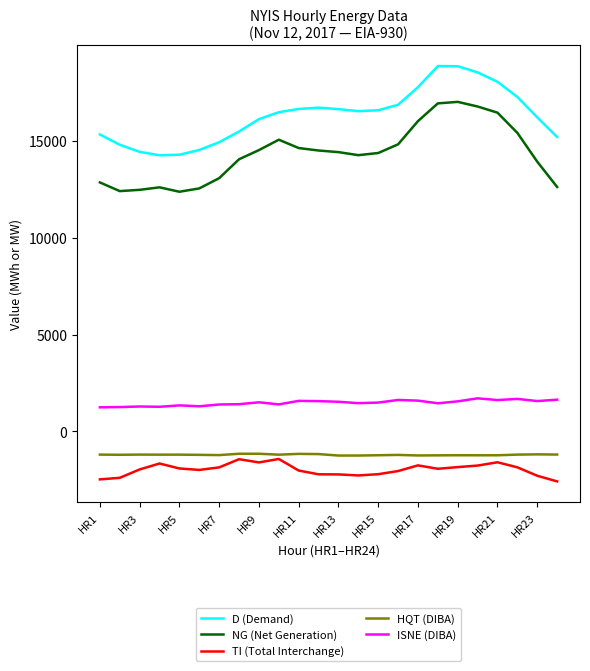

In D (Demand), how many points are higher than both neighbors (excluding endpoints)?

2